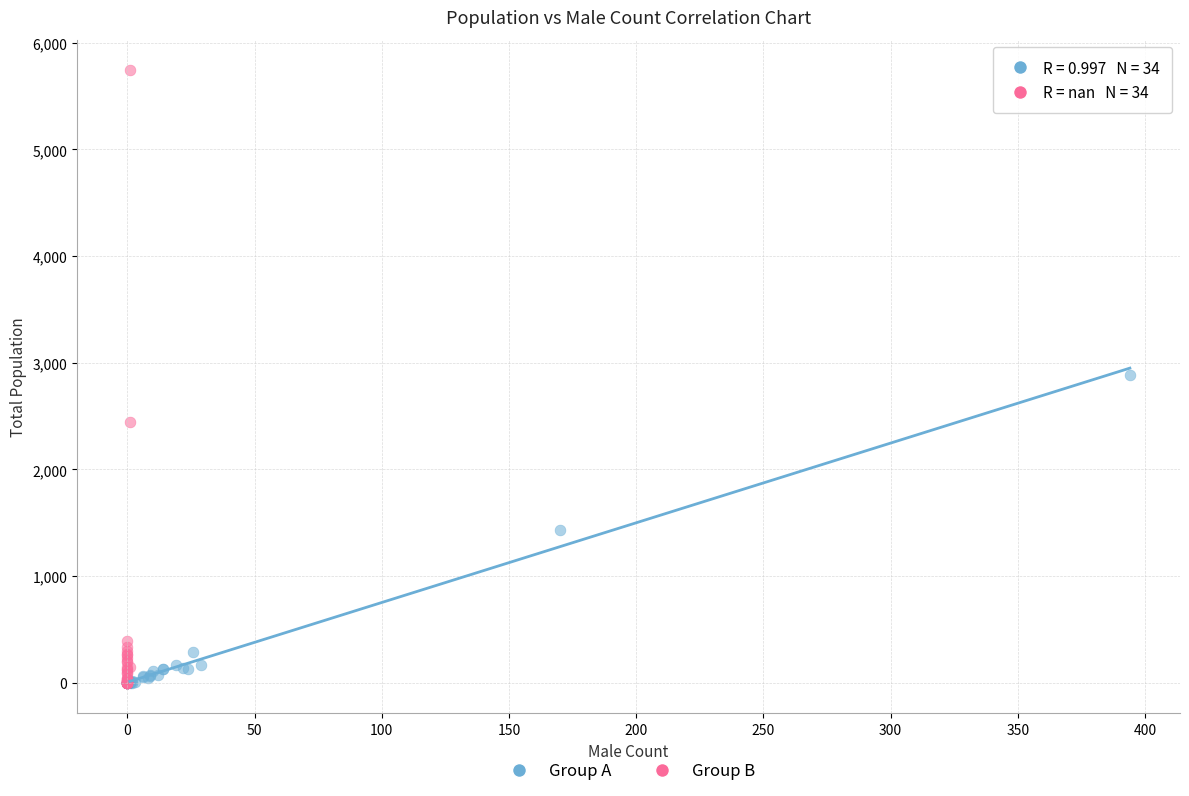

Which series contains the highest Y value?

Group B